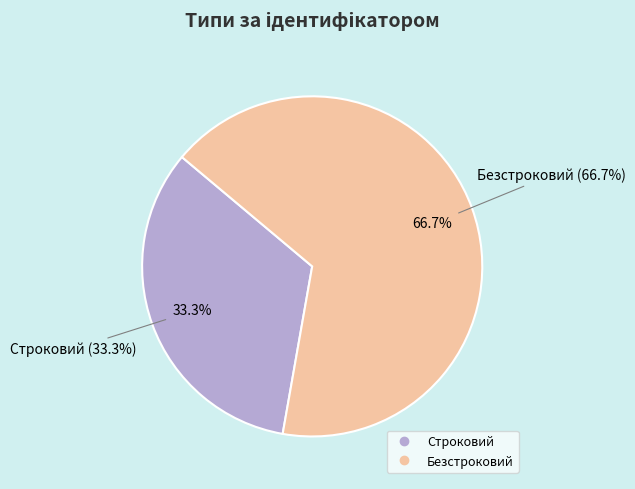

What is the change in value from Строковий to Безстроковий?

+1